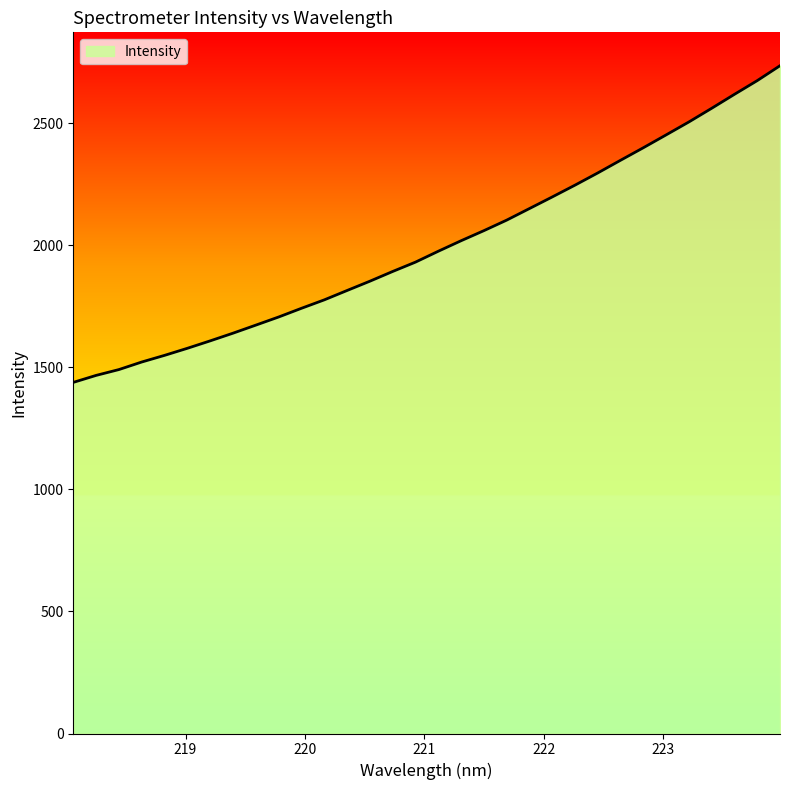

What is the smallest value displayed?

1438.3